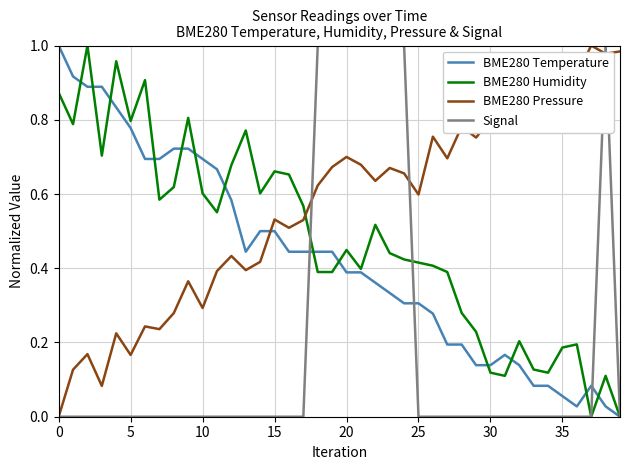

Which series ends up on top after the final intersection of BME280 Temperature and BME280 Pressure?

BME280 Pressure